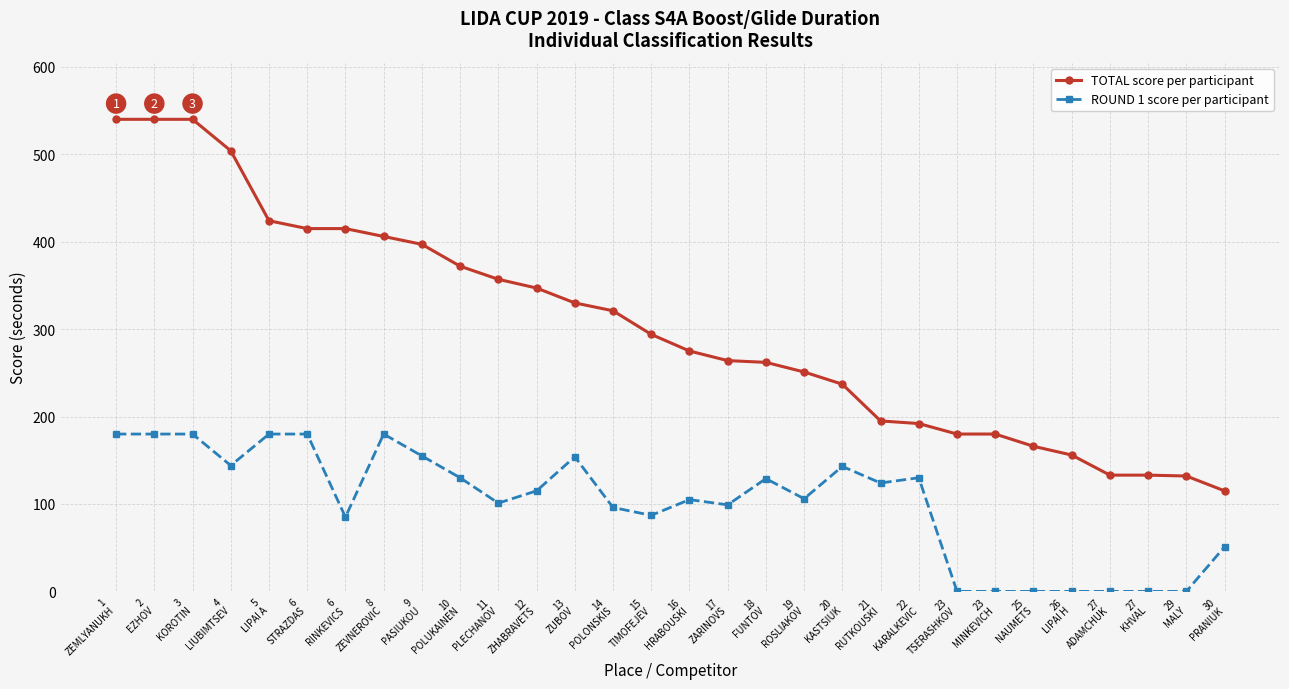

How many data points does each series have?

30